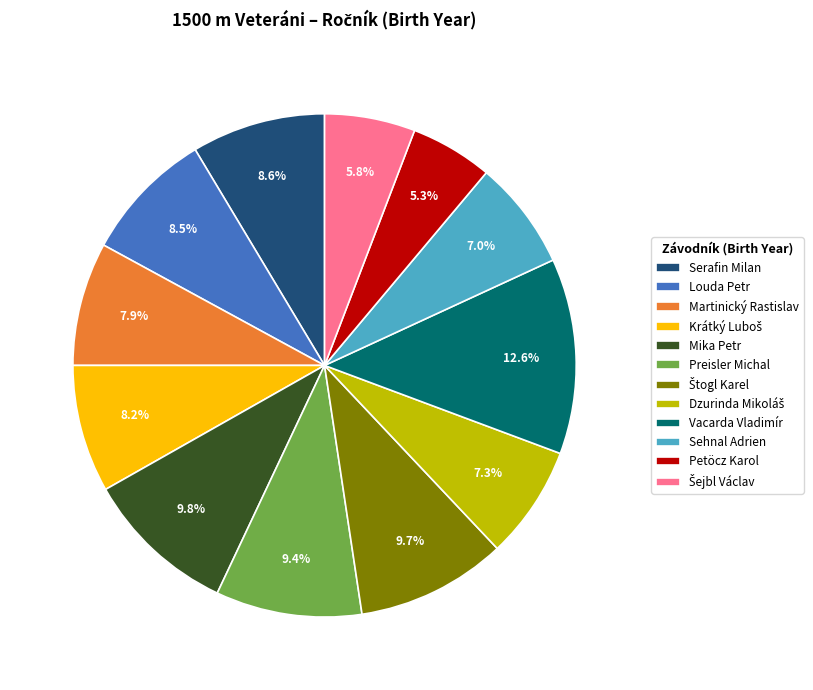

What percentage do Vacarda Vladimír and Petöcz Karol together represent?

17.9%